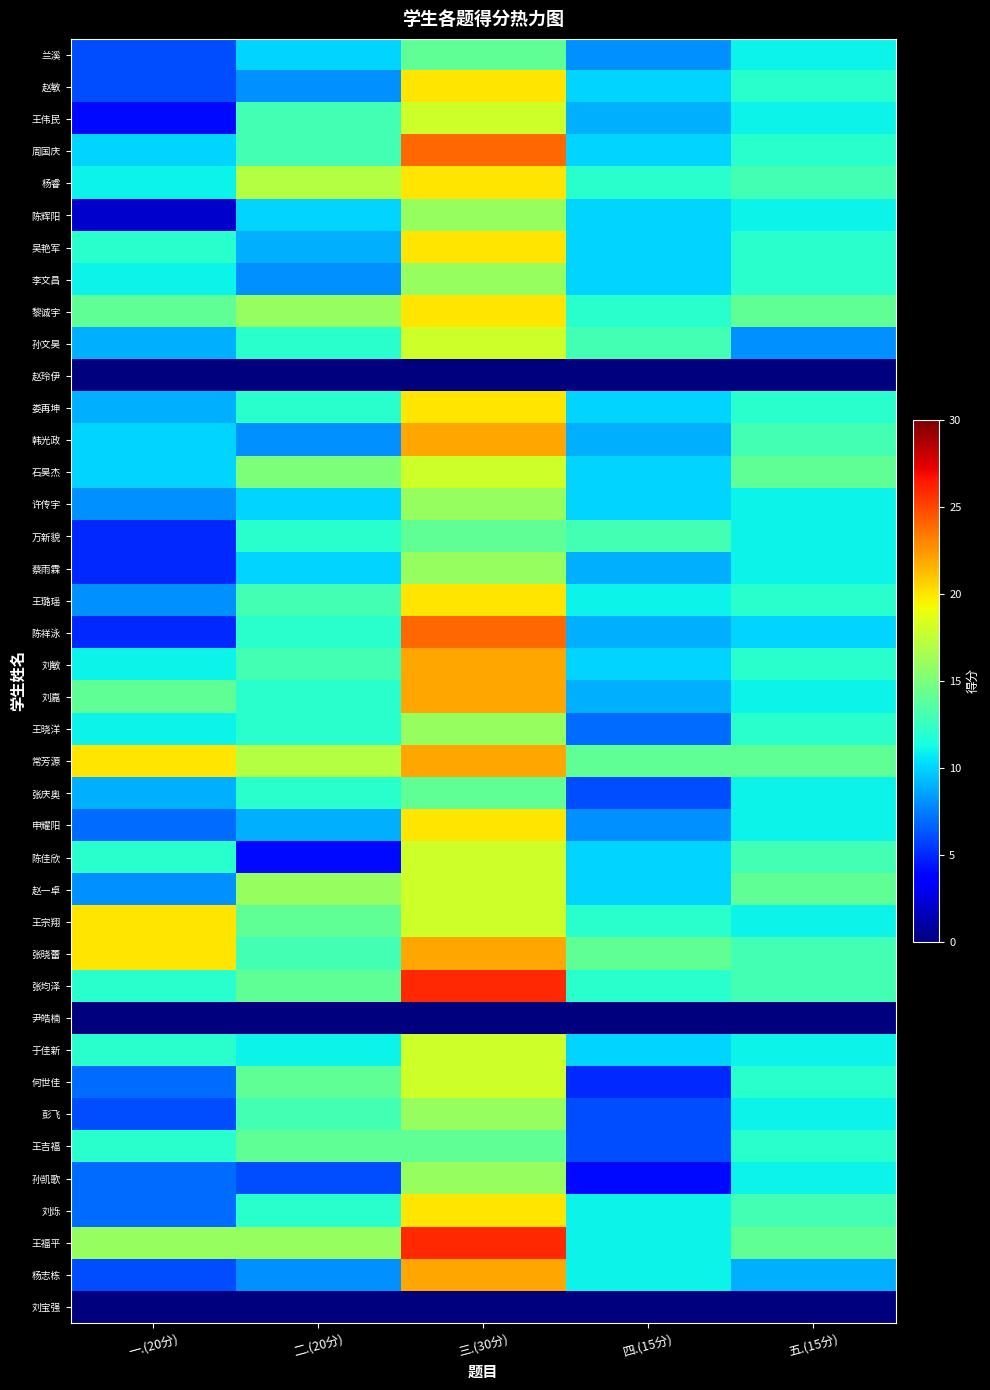

Reading left to right, list all the values displayed in this chart.

兰溪: 一.(20分)=6	二.(20分)=10	三.(30分)=14	四.(15分)=8	五.(15分)=11
赵敏: 一.(20分)=6	二.(20分)=8	三.(30分)=20	四.(15分)=10	五.(15分)=12
王伟民: 一.(20分)=4	二.(20分)=13	三.(30分)=18	四.(15分)=9	五.(15分)=11
周国庆: 一.(20分)=10	二.(20分)=13	三.(30分)=24	四.(15分)=10	五.(15分)=12
杨睿: 一.(20分)=11	二.(20分)=17	三.(30分)=20	四.(15分)=12	五.(15分)=13
陈辉阳: 一.(20分)=2	二.(20分)=10	三.(30分)=16	四.(15分)=10	五.(15分)=11
吴艳军: 一.(20分)=12	二.(20分)=9	三.(30分)=20	四.(15分)=10	五.(15分)=12
李文昌: 一.(20分)=11	二.(20分)=8	三.(30分)=16	四.(15分)=10	五.(15分)=12
黎诚宇: 一.(20分)=14	二.(20分)=16	三.(30分)=20	四.(15分)=12	五.(15分)=14
孙文昊: 一.(20分)=9	二.(20分)=12	三.(30分)=18	四.(15分)=13	五.(15分)=8
赵玲伊: 一.(20分)=0	二.(20分)=0	三.(30分)=0	四.(15分)=0	五.(15分)=0
娄再坤: 一.(20分)=9	二.(20分)=12	三.(30分)=20	四.(15分)=10	五.(15分)=12
韩光政: 一.(20分)=10	二.(20分)=8	三.(30分)=22	四.(15分)=9	五.(15分)=13
石昊杰: 一.(20分)=10	二.(20分)=15	三.(30分)=18	四.(15分)=10	五.(15分)=14
许传宇: 一.(20分)=8	二.(20分)=10	三.(30分)=16	四.(15分)=10	五.(15分)=11
万新貌: 一.(20分)=5	二.(20分)=12	三.(30分)=14	四.(15分)=13	五.(15分)=11
蔡雨霖: 一.(20分)=5	二.(20分)=10	三.(30分)=16	四.(15分)=9	五.(15分)=11
王璐瑶: 一.(20分)=8	二.(20分)=13	三.(30分)=20	四.(15分)=11	五.(15分)=12
陈祥泳: 一.(20分)=5	二.(20分)=12	三.(30分)=24	四.(15分)=9	五.(15分)=10
刘敏: 一.(20分)=11	二.(20分)=13	三.(30分)=22	四.(15分)=10	五.(15分)=12
刘嘉: 一.(20分)=14	二.(20分)=12	三.(30分)=22	四.(15分)=9	五.(15分)=11
王晓洋: 一.(20分)=11	二.(20分)=12	三.(30分)=16	四.(15分)=7	五.(15分)=12
常芳源: 一.(20分)=20	二.(20分)=17	三.(30分)=22	四.(15分)=14	五.(15分)=14
张庆奥: 一.(20分)=9	二.(20分)=12	三.(30分)=14	四.(15分)=6	五.(15分)=11
申耀阳: 一.(20分)=7	二.(20分)=9	三.(30分)=20	四.(15分)=8	五.(15分)=11
陈佳欣: 一.(20分)=12	二.(20分)=4	三.(30分)=18	四.(15分)=10	五.(15分)=13
赵一卓: 一.(20分)=8	二.(20分)=16	三.(30分)=18	四.(15分)=10	五.(15分)=14
王宗翔: 一.(20分)=20	二.(20分)=14	三.(30分)=18	四.(15分)=12	五.(15分)=11
张晓蕾: 一.(20分)=20	二.(20分)=13	三.(30分)=22	四.(15分)=14	五.(15分)=13
张均泽: 一.(20分)=12	二.(20分)=14	三.(30分)=26	四.(15分)=12	五.(15分)=13
尹皓楠: 一.(20分)=0	二.(20分)=0	三.(30分)=0	四.(15分)=0	五.(15分)=0
于佳新: 一.(20分)=12	二.(20分)=11	三.(30分)=18	四.(15分)=10	五.(15分)=11
何世佳: 一.(20分)=7	二.(20分)=14	三.(30分)=18	四.(15分)=5	五.(15分)=12
彭飞: 一.(20分)=6	二.(20分)=13	三.(30分)=16	四.(15分)=6	五.(15分)=11
王吉福: 一.(20分)=12	二.(20分)=14	三.(30分)=14	四.(15分)=6	五.(15分)=12
孙凯歌: 一.(20分)=7	二.(20分)=6	三.(30分)=16	四.(15分)=4	五.(15分)=11
刘烁: 一.(20分)=7	二.(20分)=12	三.(30分)=20	四.(15分)=11	五.(15分)=13
王福平: 一.(20分)=16	二.(20分)=16	三.(30分)=26	四.(15分)=11	五.(15分)=14
杨志栋: 一.(20分)=6	二.(20分)=8	三.(30分)=22	四.(15分)=11	五.(15分)=9
刘宝强: 一.(20分)=0	二.(20分)=0	三.(30分)=0	四.(15分)=0	五.(15分)=0